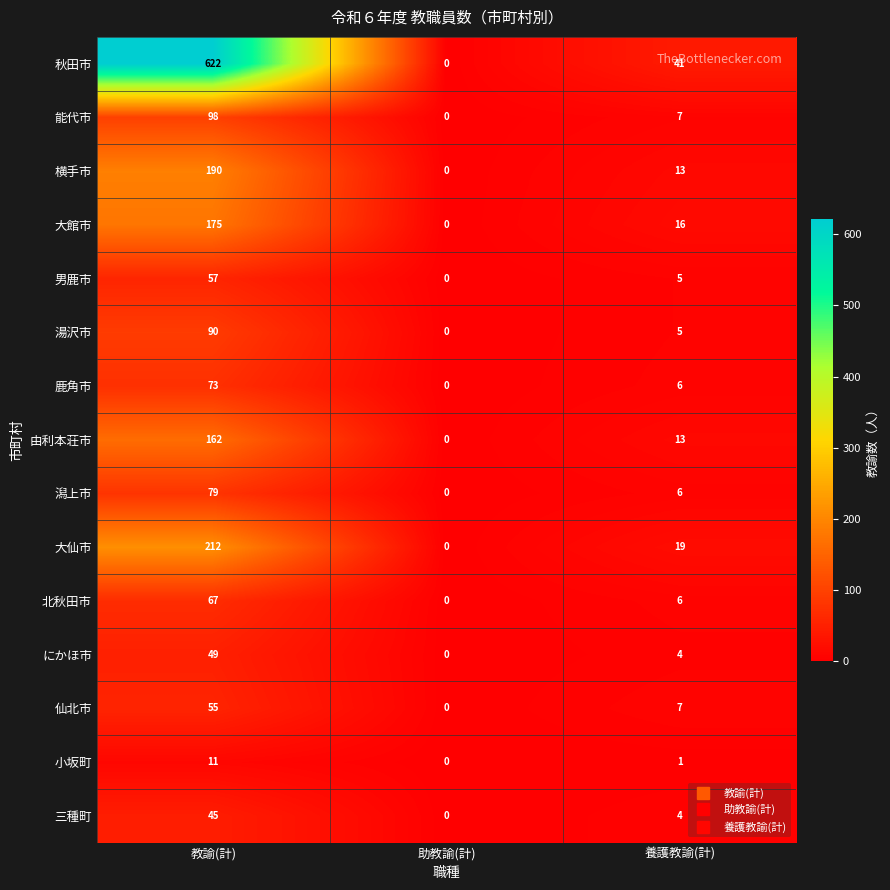

Is the value of 湯沢市 at 教諭(計) greater than the value of 潟上市 at 助教諭(計)?

Yes